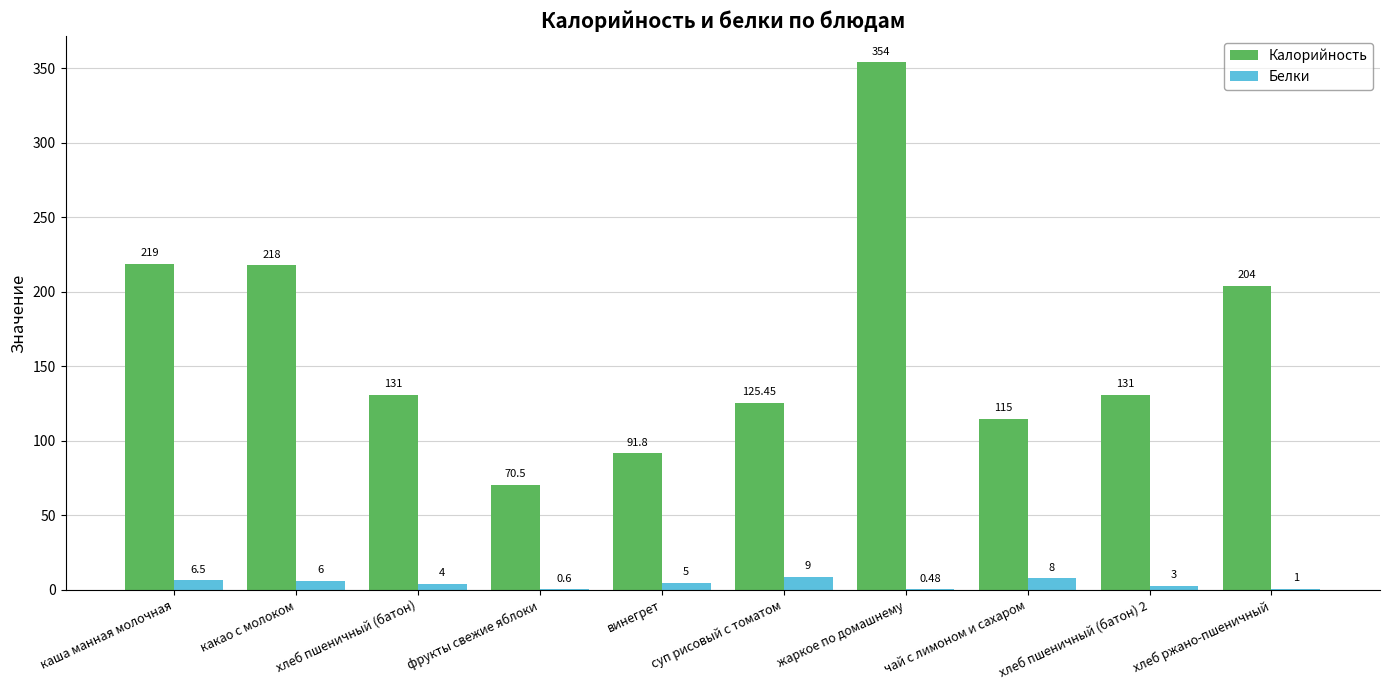

Between какао с молоком and винегрет, which series saw the biggest shift?

Калорийность